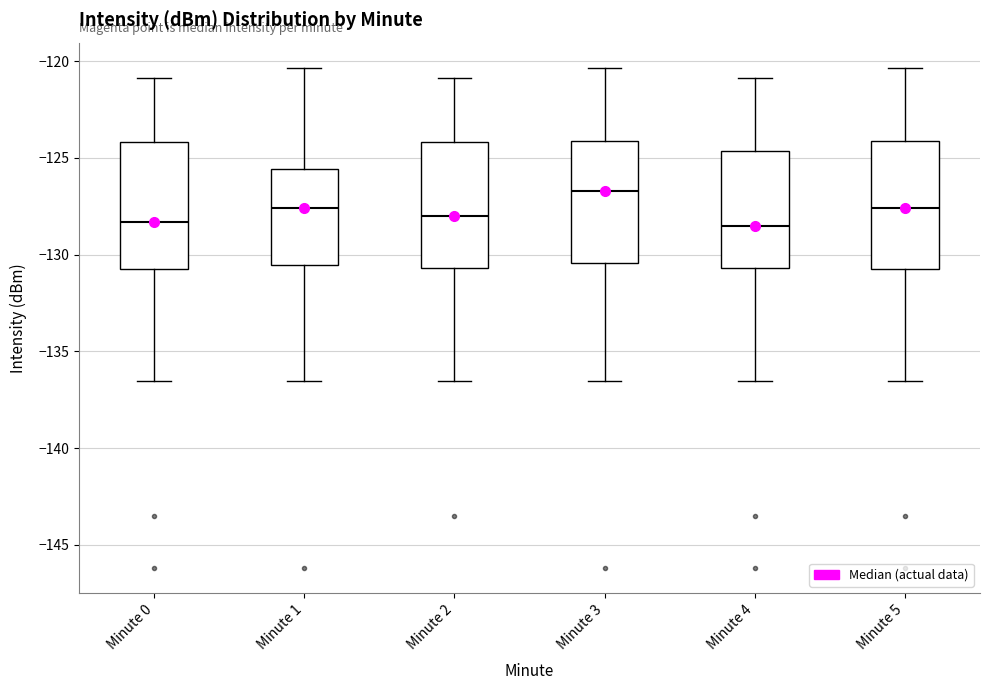

Where does the upper whisker of the box for Minute 3 end on the y-axis? The values are not printed on the chart, so give them approximately, as read against the axis.

-120.5